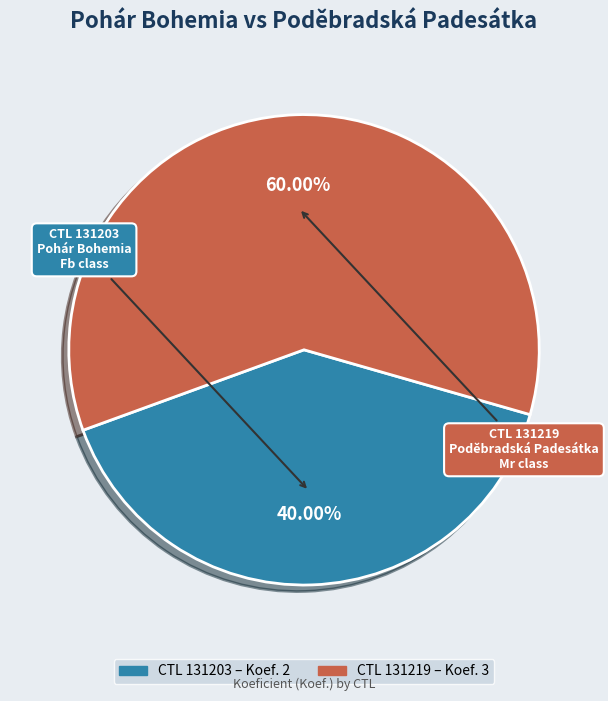

Is there a majority slice in this chart?

Yes